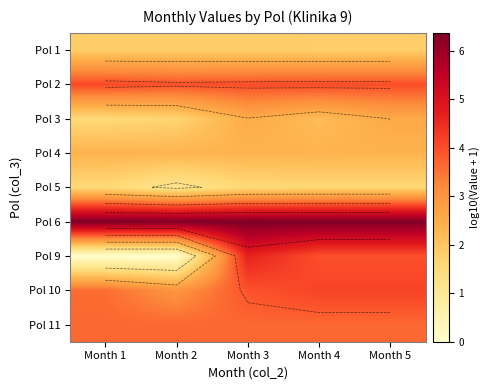

What is the total value across all series at Month 5?

30.4